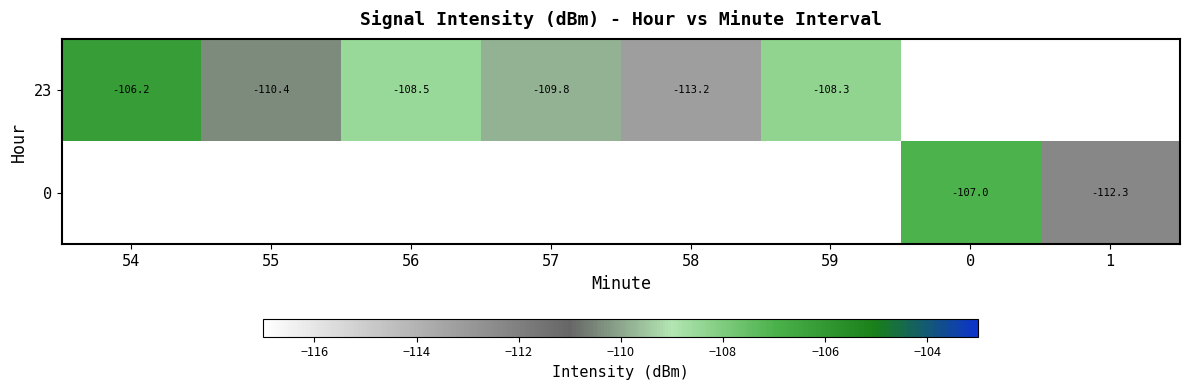

Is the value of 23 at 55 greater than the value of 0 at 1?

Yes